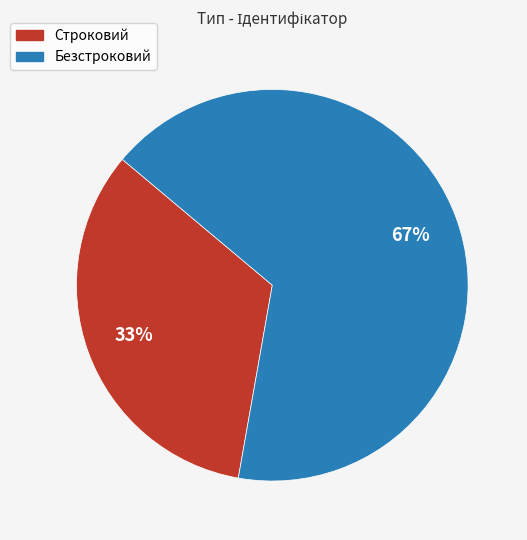

Does Безстроковий represent more than half of the total?

Yes